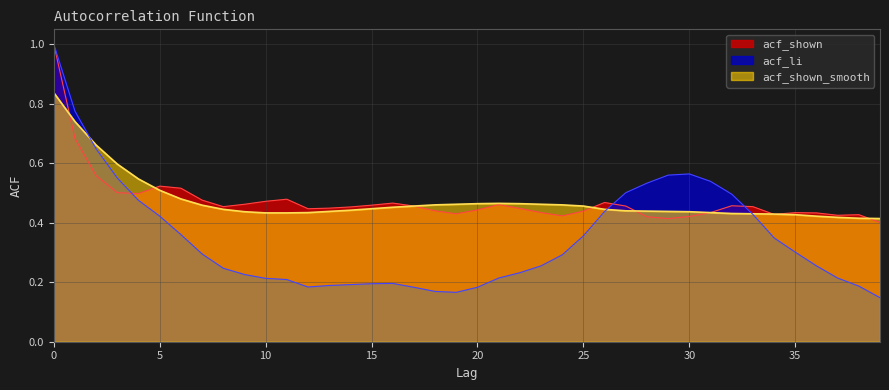

Reading left to right, extract all data points from this chart.

acf_li: 1.0	0.8	0.6	0.6	0.5	0.4	0.4	0.3	0.2	0.2	0.2	0.2	0.2	0.2	0.2	0.2	0.2	0.2	0.2	0.2	0.2	0.2	0.2	0.3	0.3	0.4	0.4	0.5	0.5	0.6	0.6	0.5	0.5	0.4	0.3	0.3	0.3	0.2	0.2	0.1
acf_shown: 1.0	0.7	0.6	0.5	0.5	0.5	0.5	0.5	0.5	0.5	0.5	0.5	0.4	0.4	0.5	0.5	0.5	0.5	0.4	0.4	0.4	0.5	0.4	0.4	0.4	0.4	0.5	0.5	0.4	0.4	0.4	0.4	0.5	0.5	0.4	0.4	0.4	0.4	0.4	0.4
acf_shown_smooth: 0.8	0.7	0.7	0.6	0.5	0.5	0.5	0.5	0.4	0.4	0.4	0.4	0.4	0.4	0.4	0.4	0.5	0.5	0.5	0.5	0.5	0.5	0.5	0.5	0.5	0.5	0.4	0.4	0.4	0.4	0.4	0.4	0.4	0.4	0.4	0.4	0.4	0.4	0.4	0.4